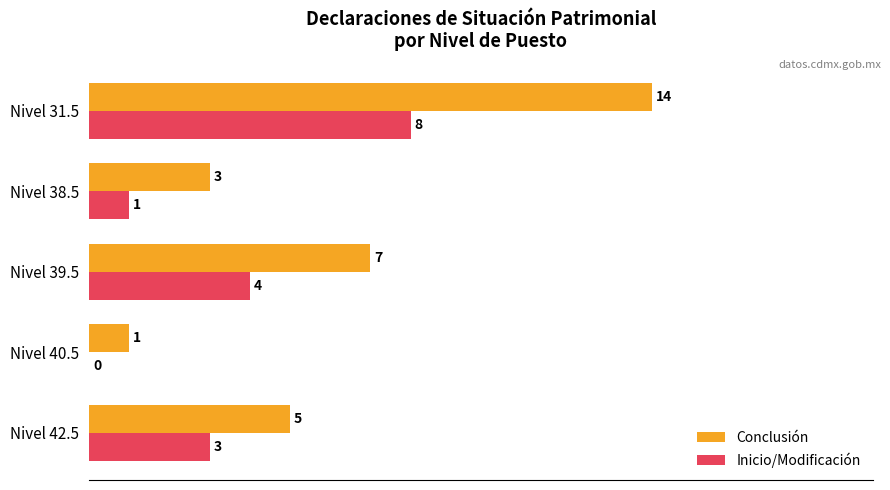

Is the value of Inicio/Modificación at Nivel 38.5 greater than the value of Conclusión at Nivel 31.5?

No